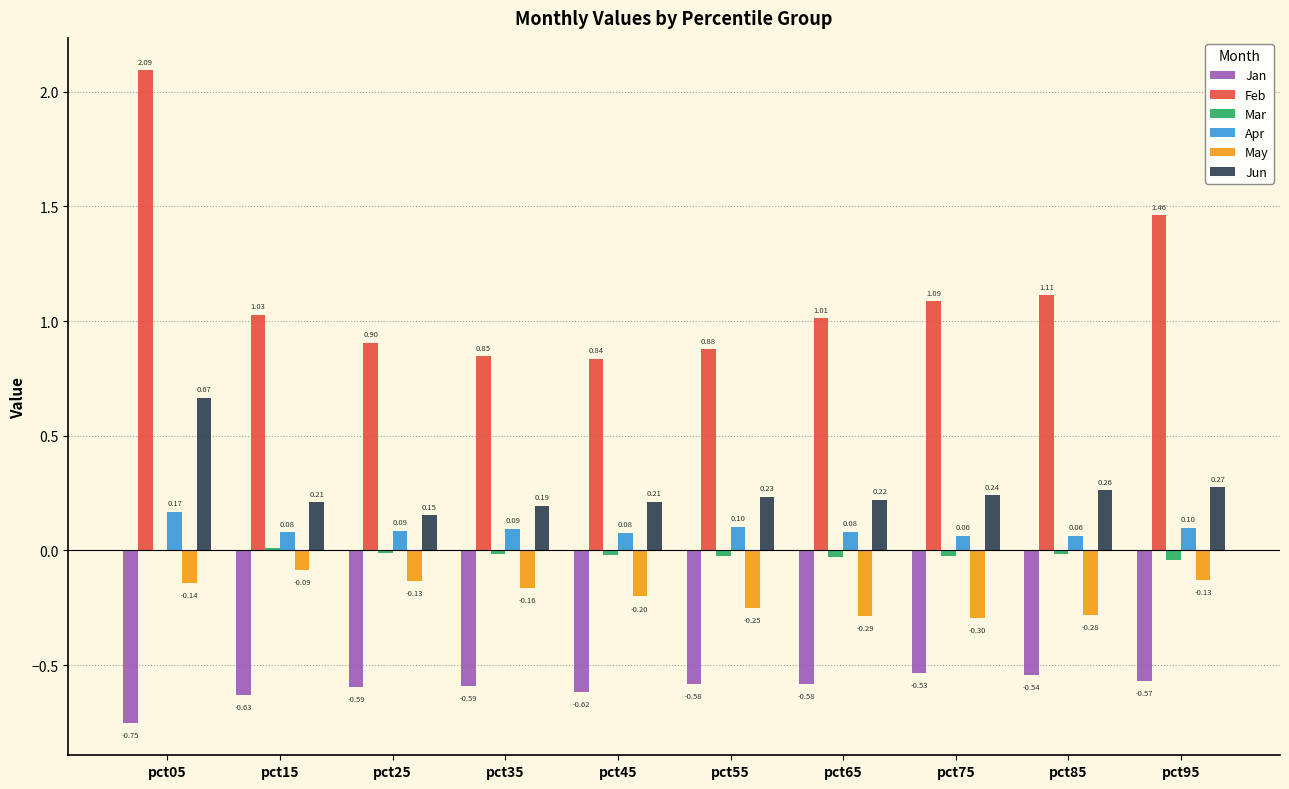

What is the sum of the Feb values at pct95 and pct55?

2.3